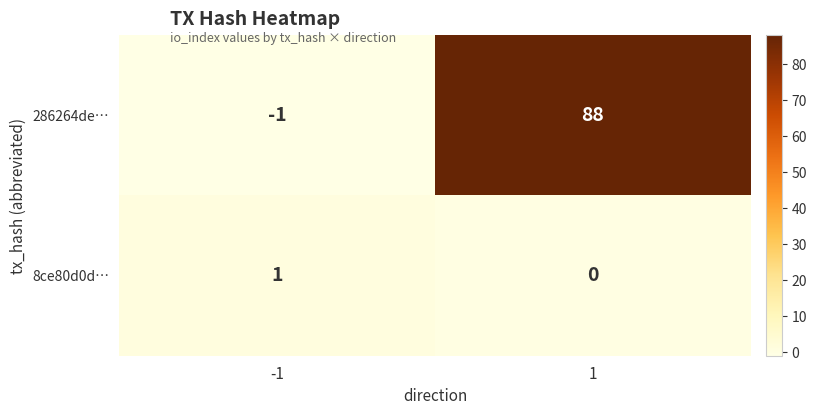

What is the maximum value shown in the chart?

88